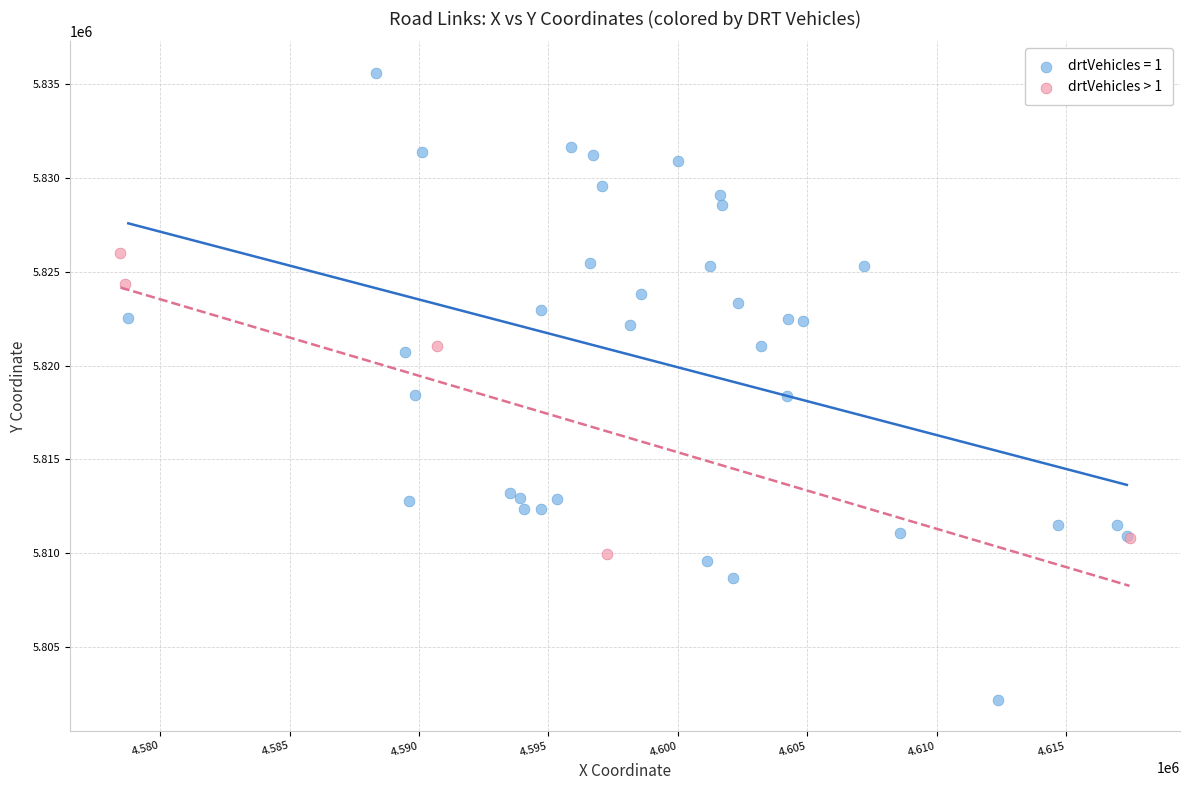

Which series reaches the minimum Y coordinate?

drtVehicles = 1